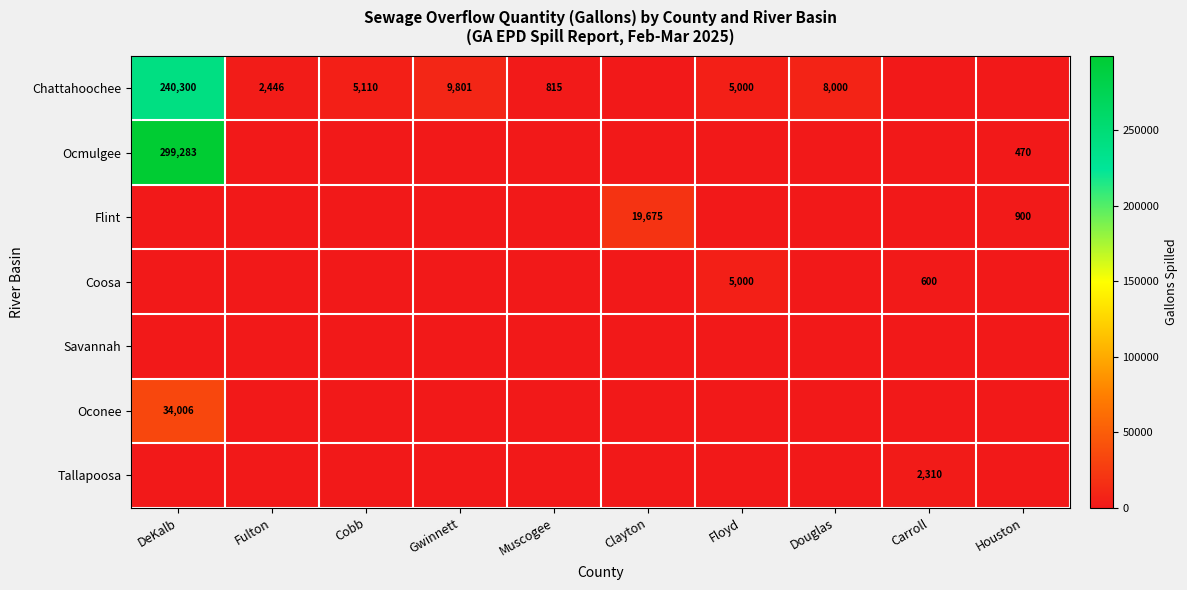

How many distinct data groups are displayed?

7